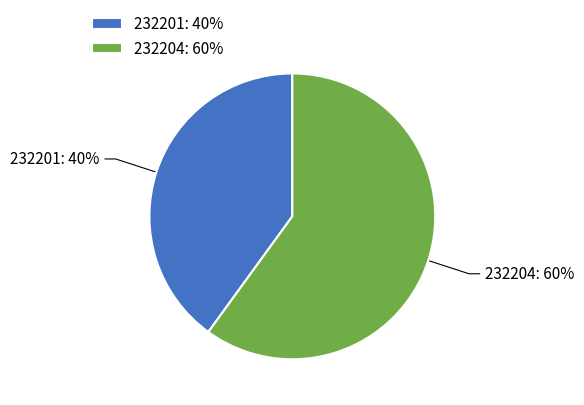

True or false: 232201 accounts for 40% of the total.

True